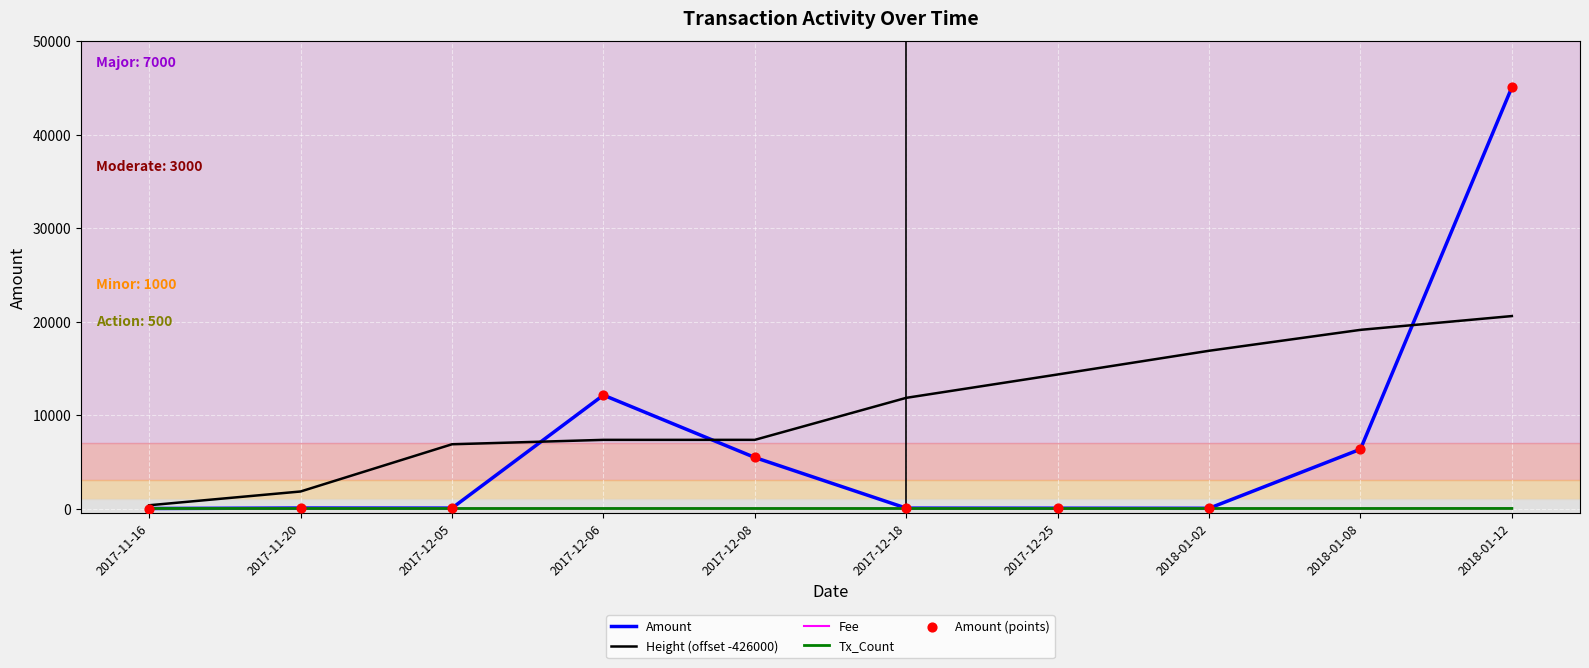

At which category is the sum across all series the highest?

2018-01-12